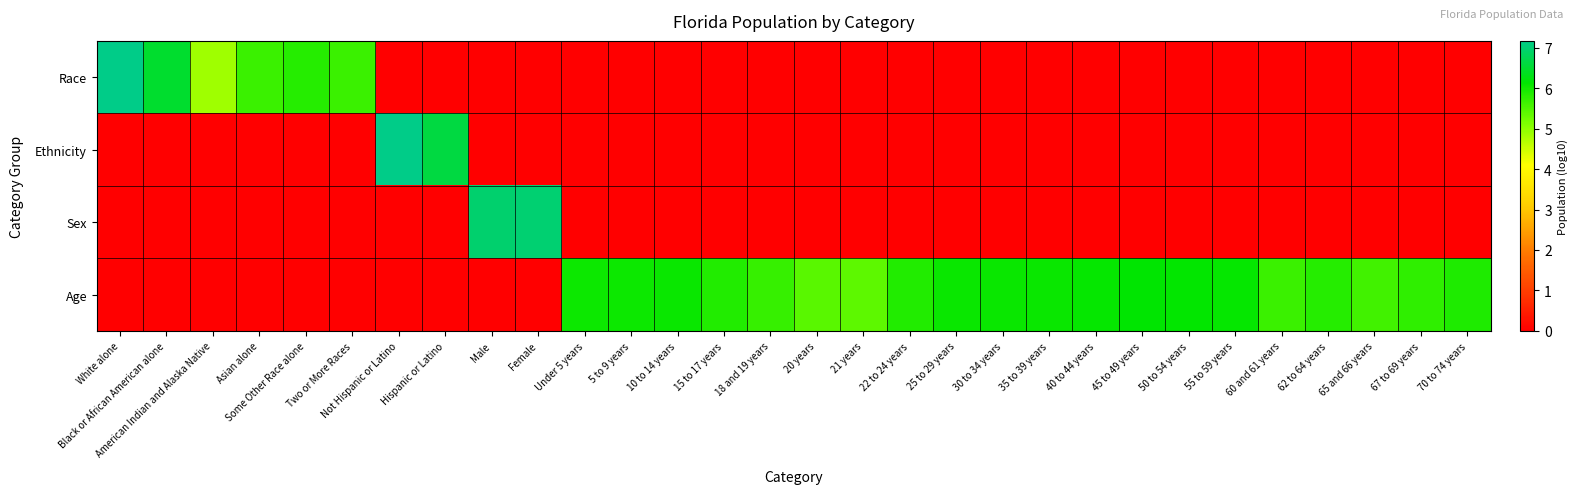

List the series in order of their peak value, highest first.

Ethnicity, Race, Sex, Age